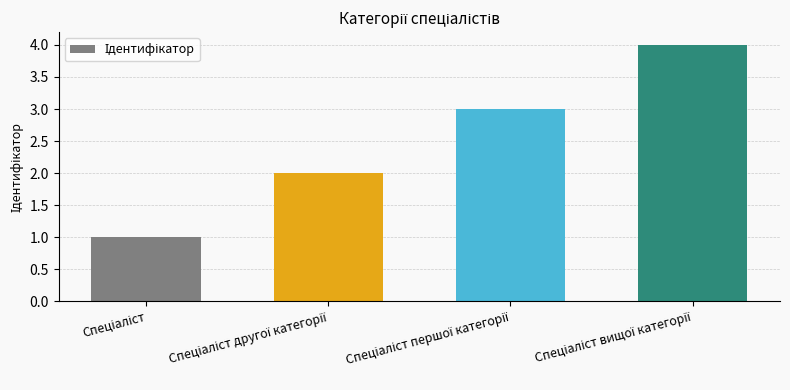

How many data points does each series have?

4